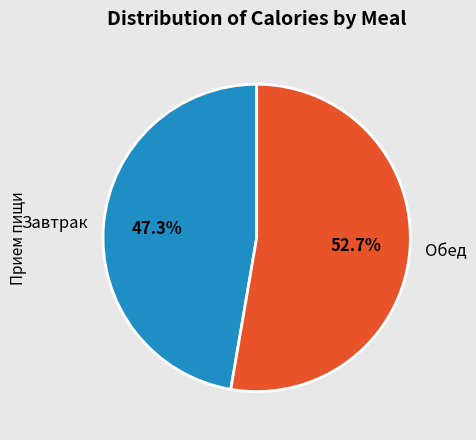

To the nearest percent, what percentage of the pie is Завтрак?

47%